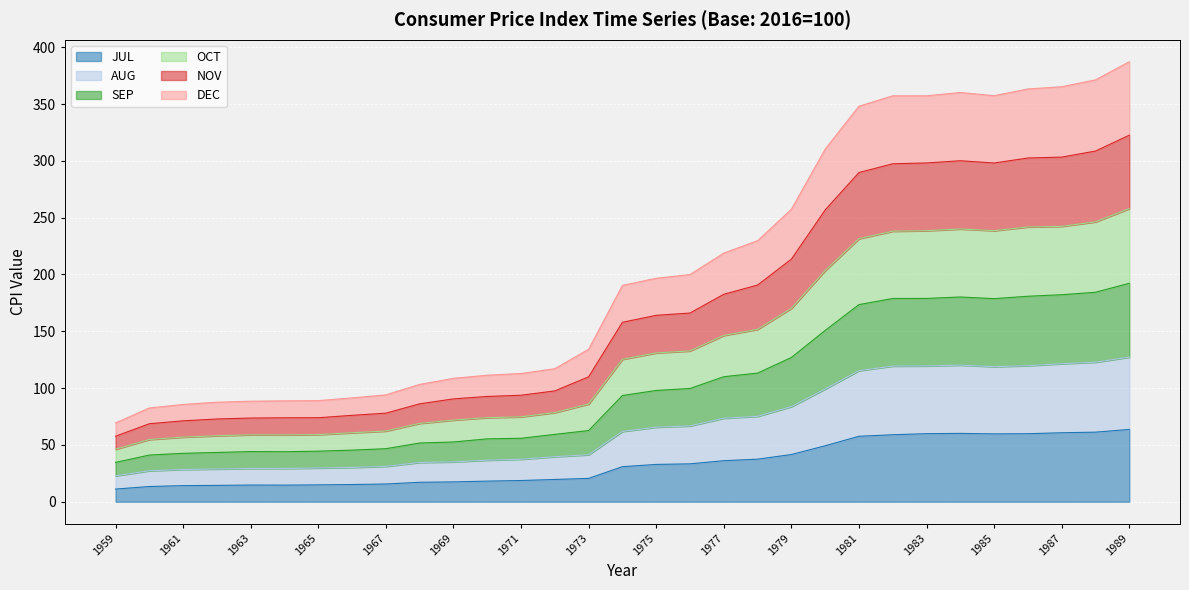

Which series has the largest total across all categories?

OCT